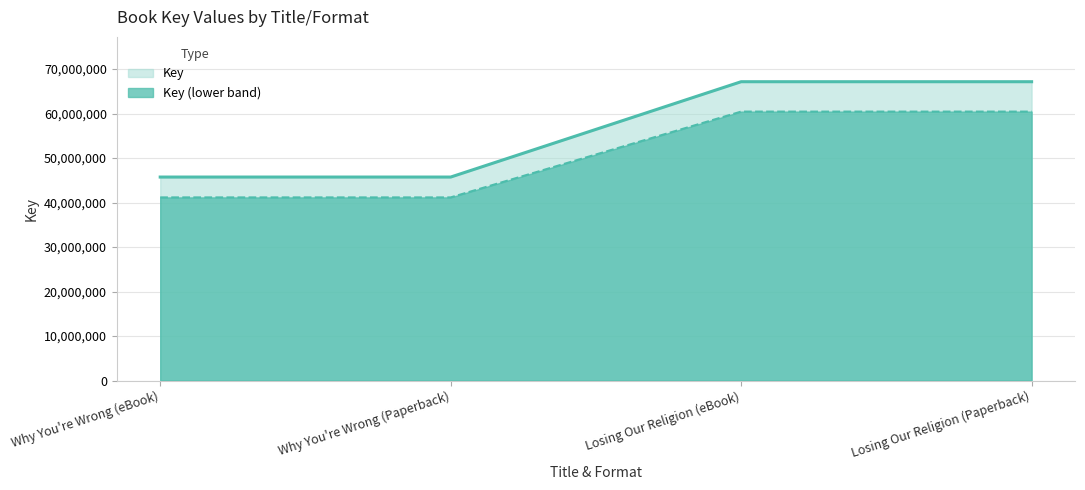

What is the change in value from Why You're Wrong (Paperback) to Losing Our Religion (Paperback)?

+21426894